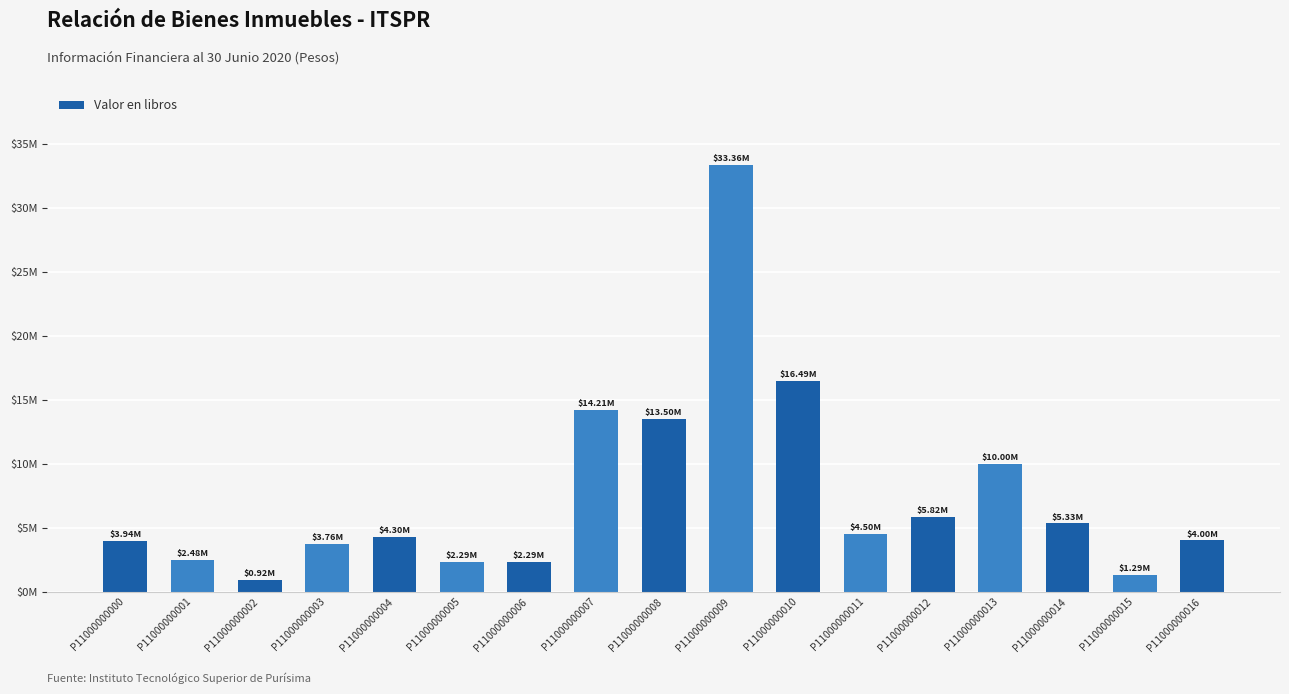

The chart shows a value of 432438.6 at P11000000002. True or false?

False